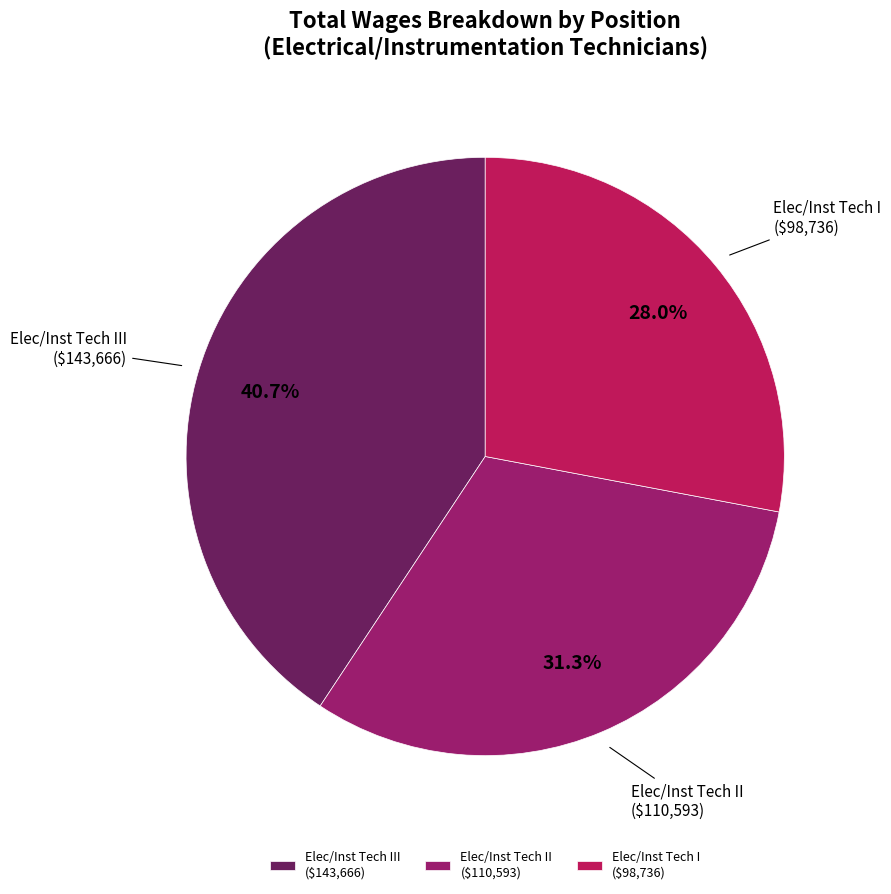

How many segments does this pie chart have?

3